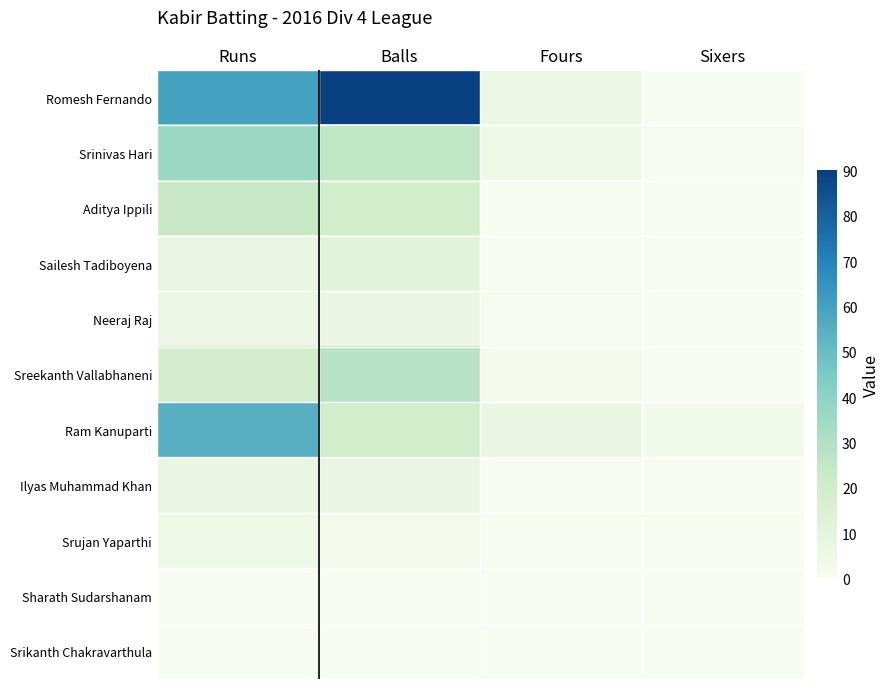

At Fours, list the series in order from smallest to largest.

Aditya Ippili, Sailesh Tadiboyena, Ilyas Muhammad Khan, Srujan Yaparthi, Sharath Sudarshanam, Srikanth Chakravarthula, Neeraj Raj, Sreekanth Vallabhaneni, Srinivas Hari, Romesh Fernando, Ram Kanuparti